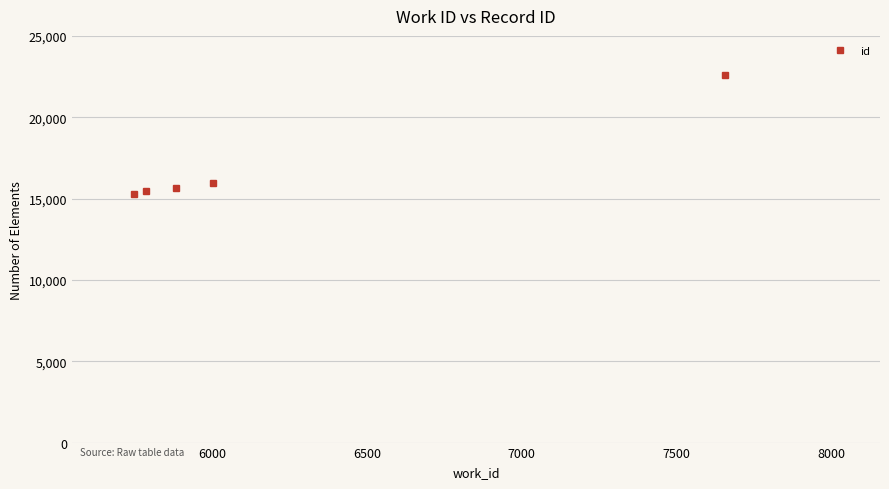

True or false: there are more than 2 points higher than both neighbors.

False